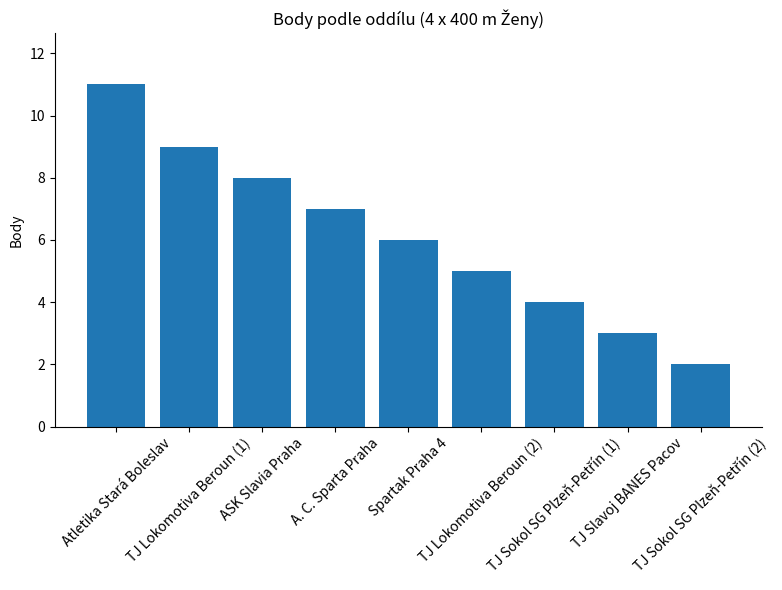

What is the sum of the values at Atletika Stará Boleslav and TJ Slavoj BANES Pacov?

14